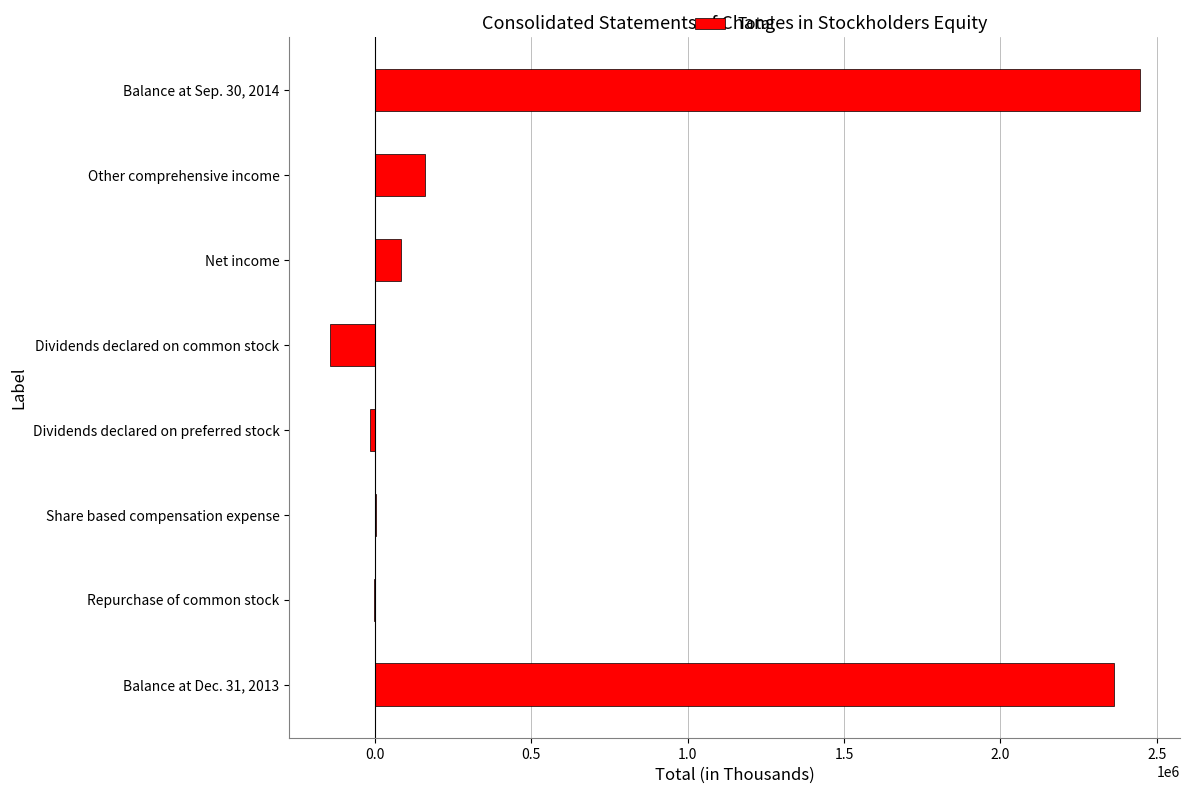

At which category does the chart reach its peak across all series?

Balance at Sep. 30, 2014